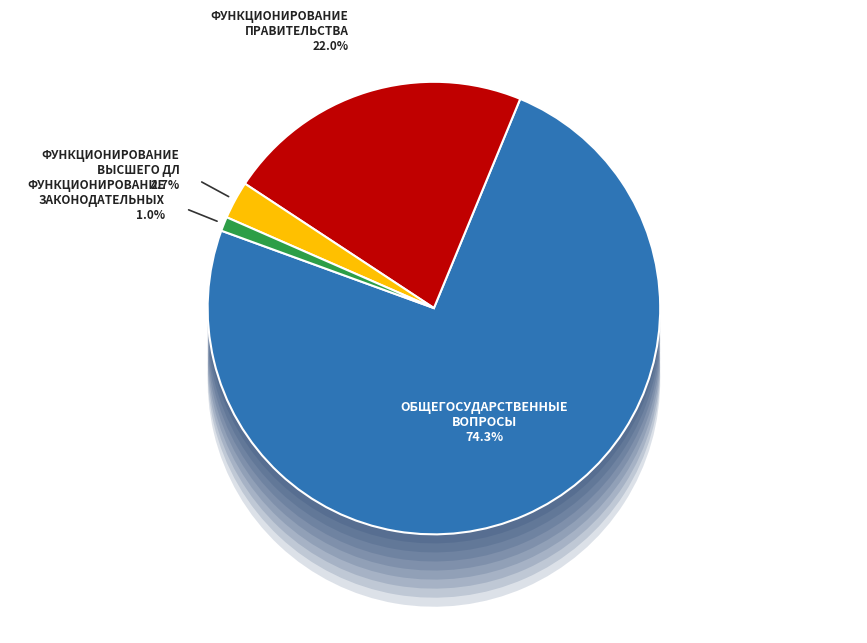

Between Функционирование высшего должностного лица and Функционирование Правительства, which is larger?

Функционирование Правительства